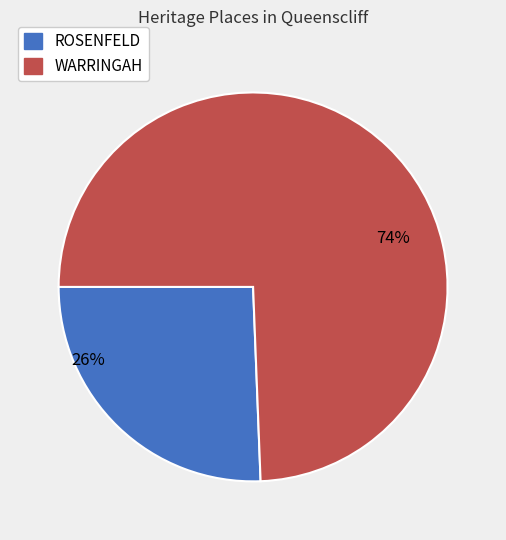

Which has a higher value, ROSENFELD or WARRINGAH?

WARRINGAH